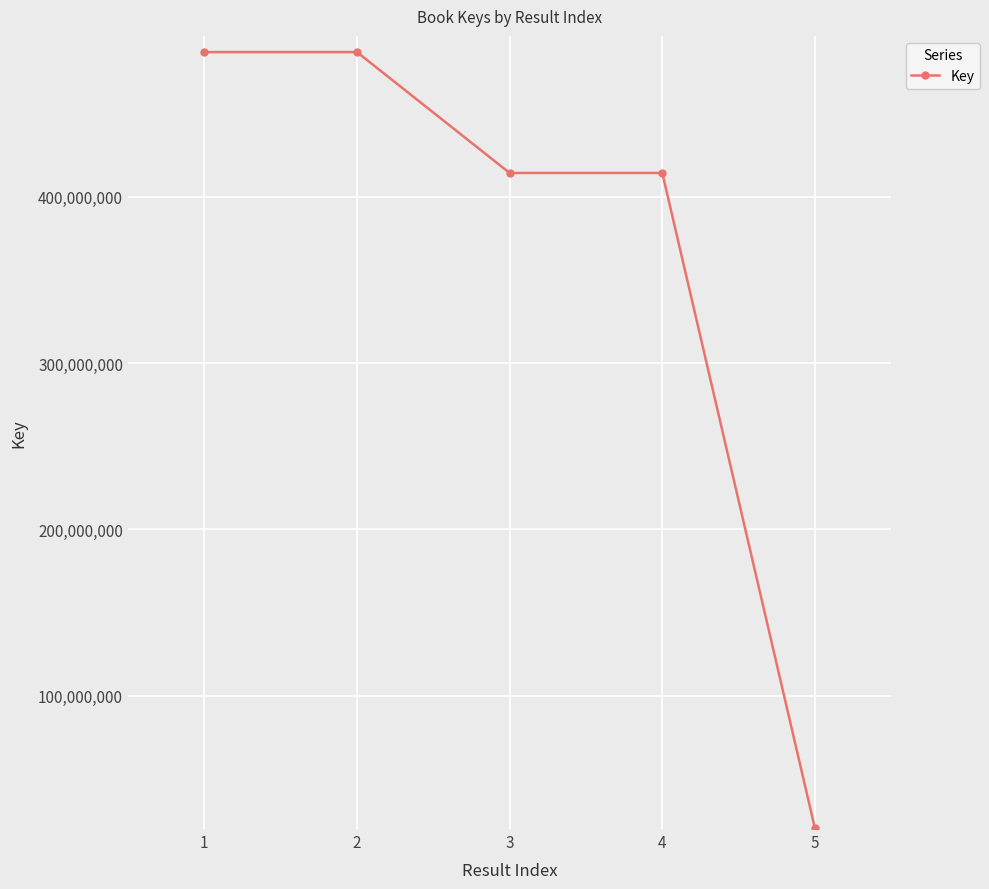

What is the minimum value shown in the chart?

20343739